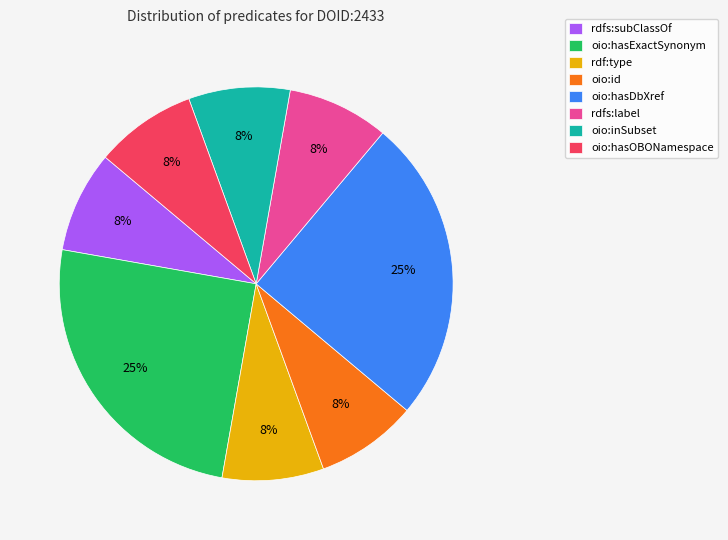

Is the sum of oio:hasDbXref and rdf:type greater than half?

No